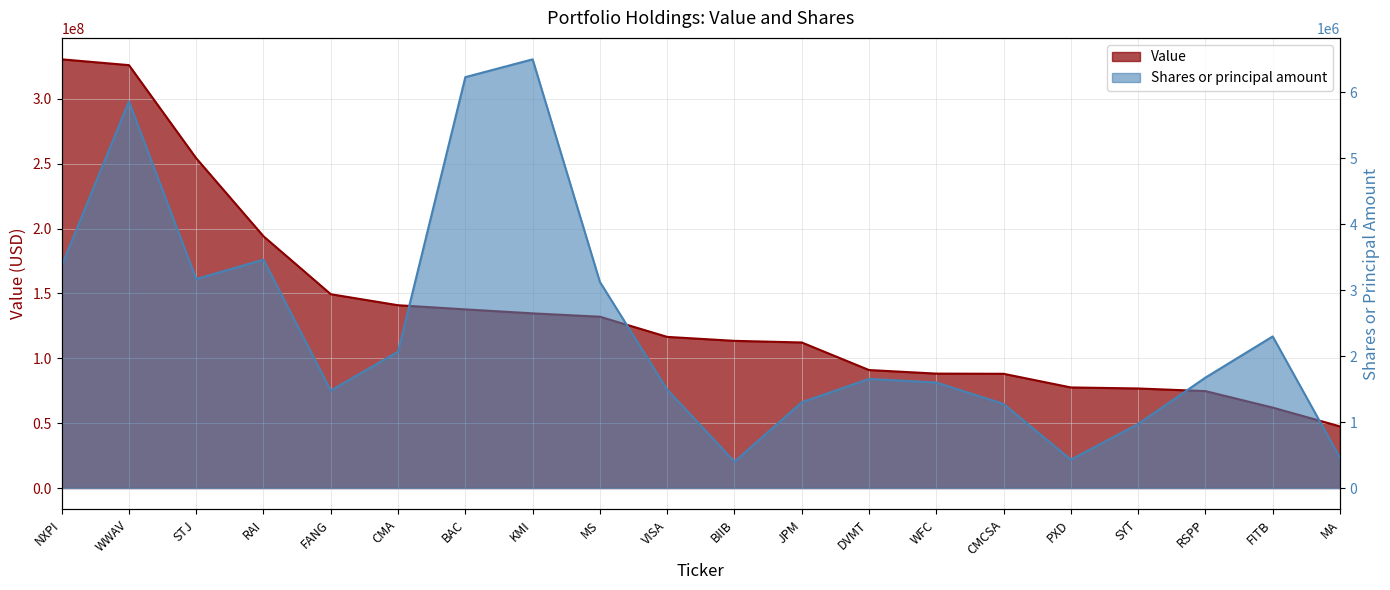

How many lines are shown in the chart?

2